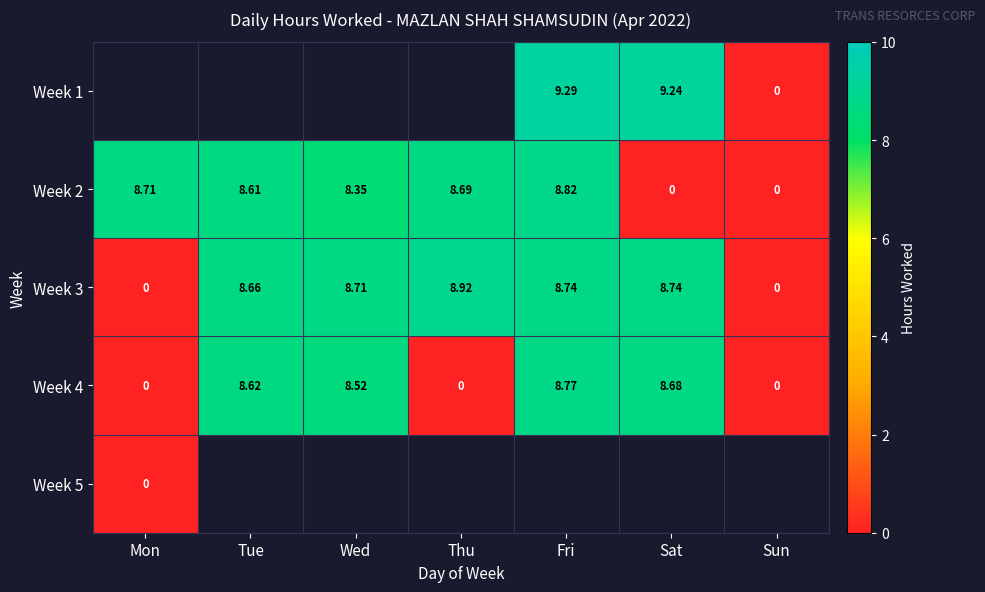

Is it true that Week 2 equals 8.7 at Thu?

True